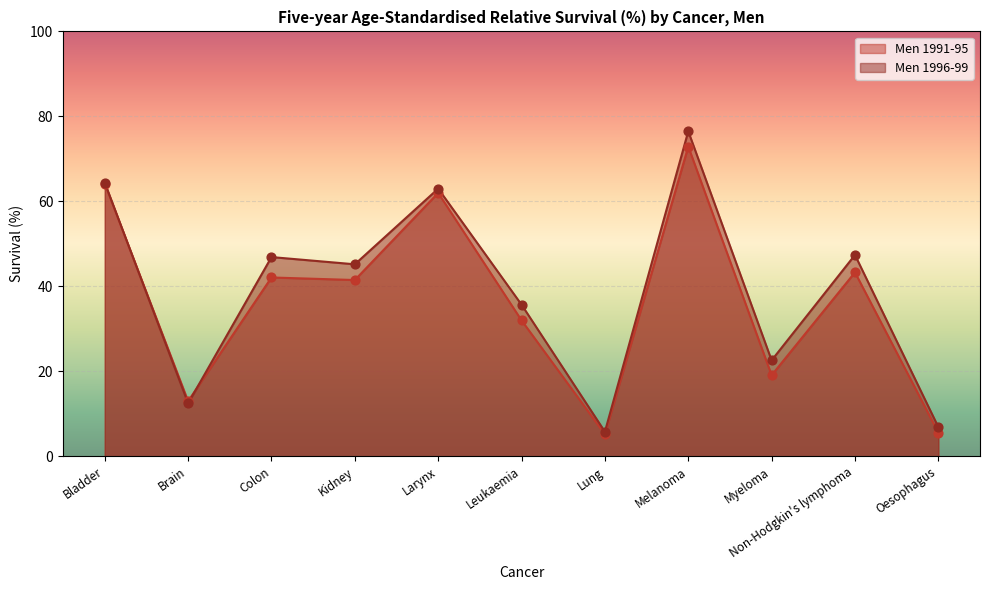

Which series contains the highest Y value?

Men 1996-99